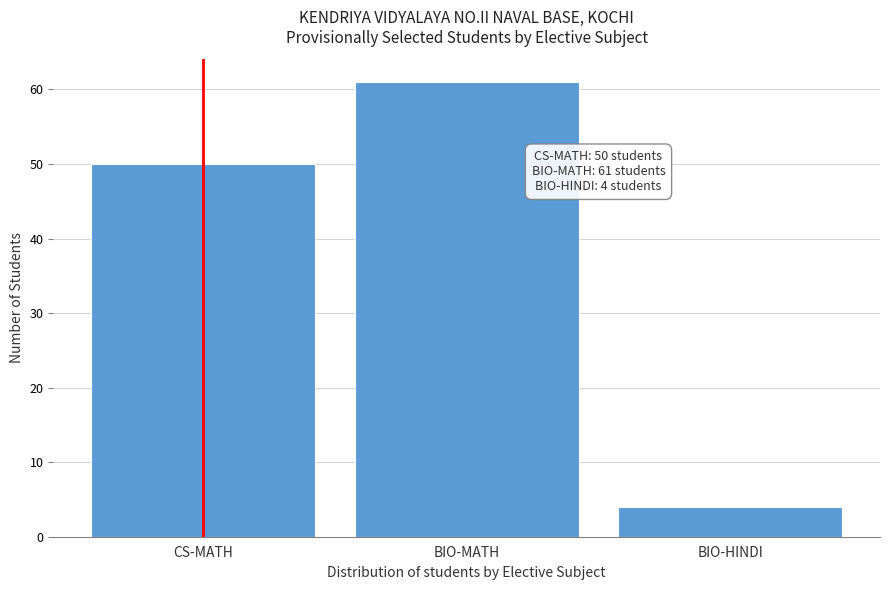

Reading right to left, list all the values displayed in this chart.

4	61	50